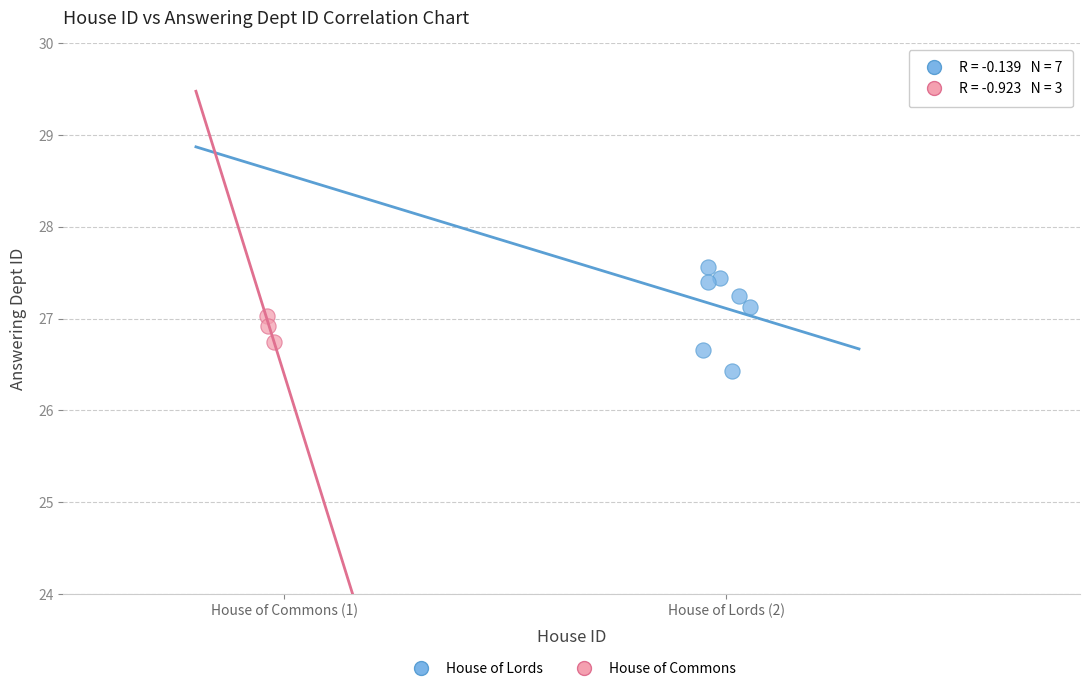

Which series has the largest Y range (max minus min)?

House of Lords